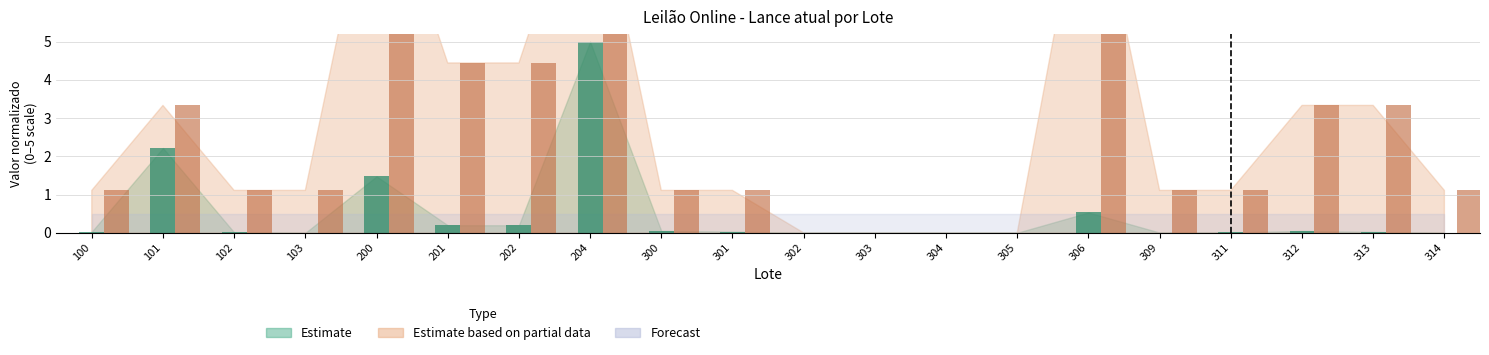

At which category is the sum across all series the highest?

204